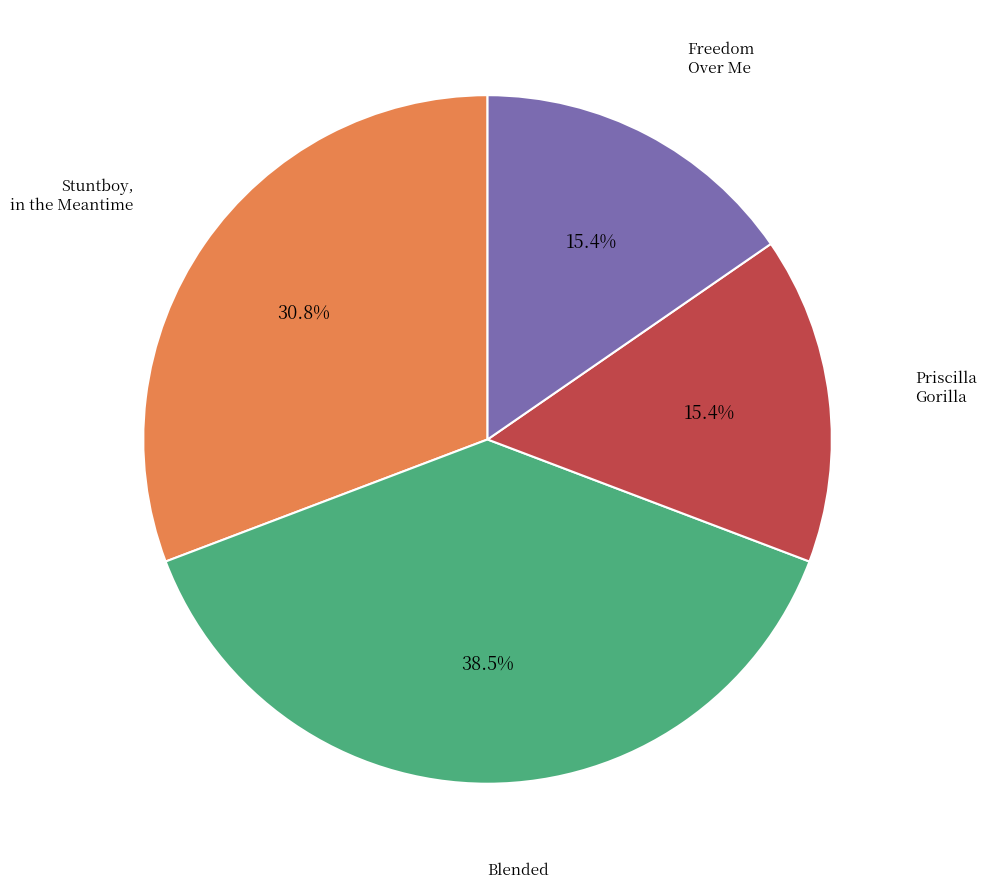

Does any single category account for the majority?

No